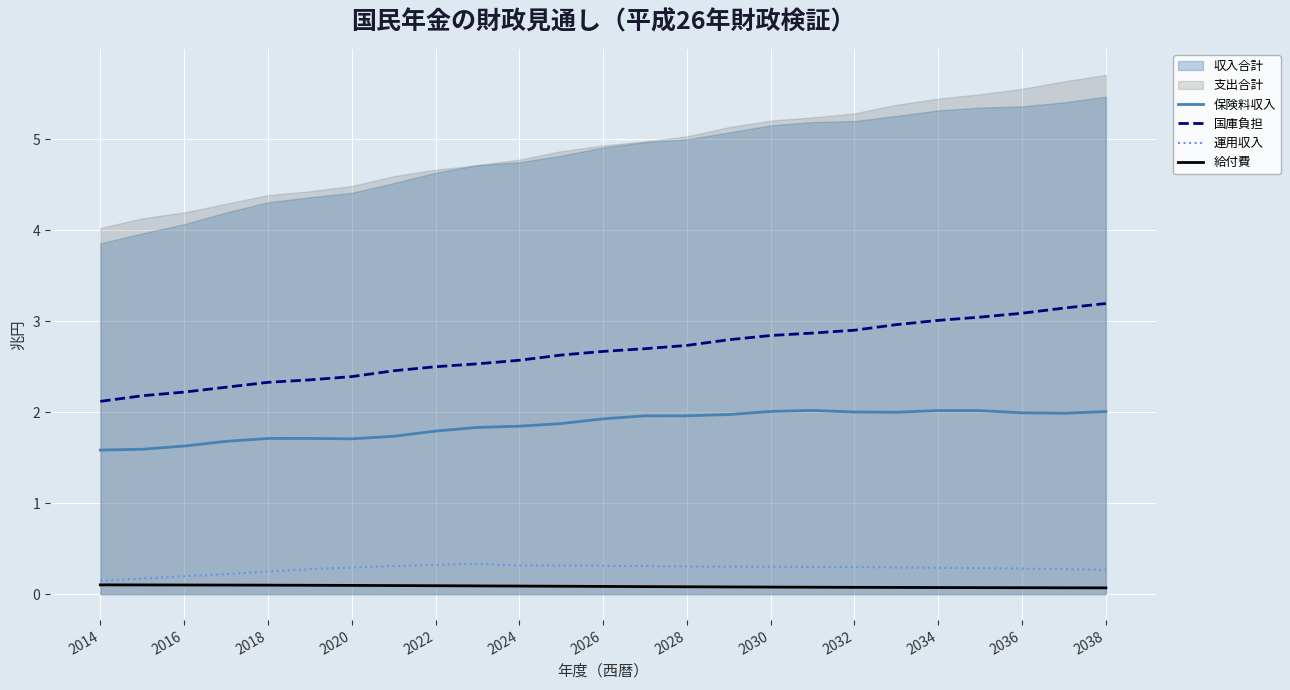

True or false: 国庫負担 and 運用収入 intersect in this chart.

False